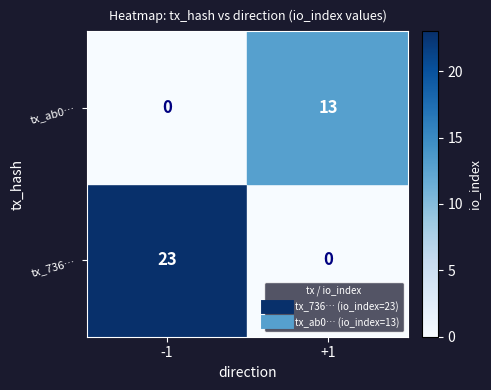

How many series are shown in this chart?

2